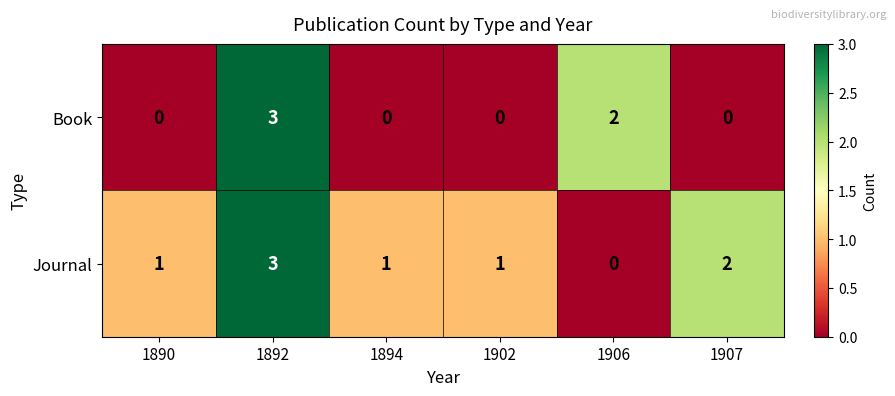

The Journal series shows 3 at 1907. True or false?

False